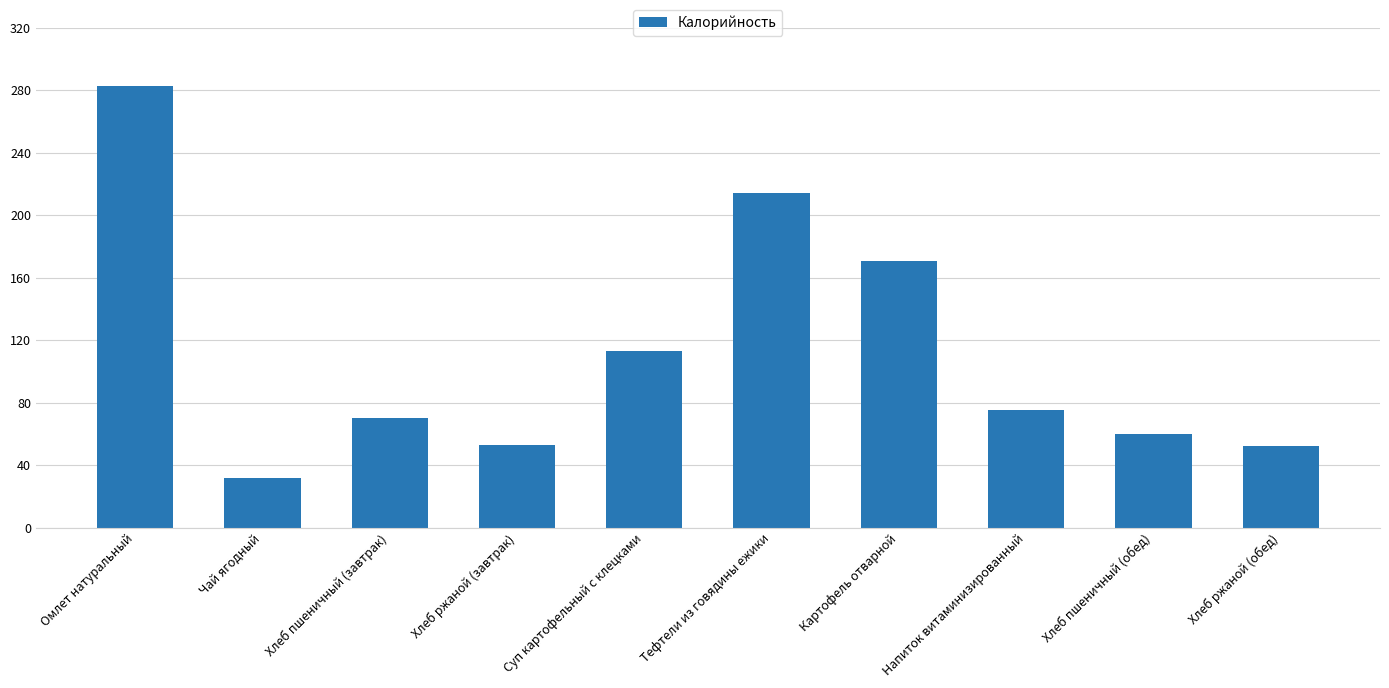

What is the approximate value at Напиток витаминизированный?

75.0